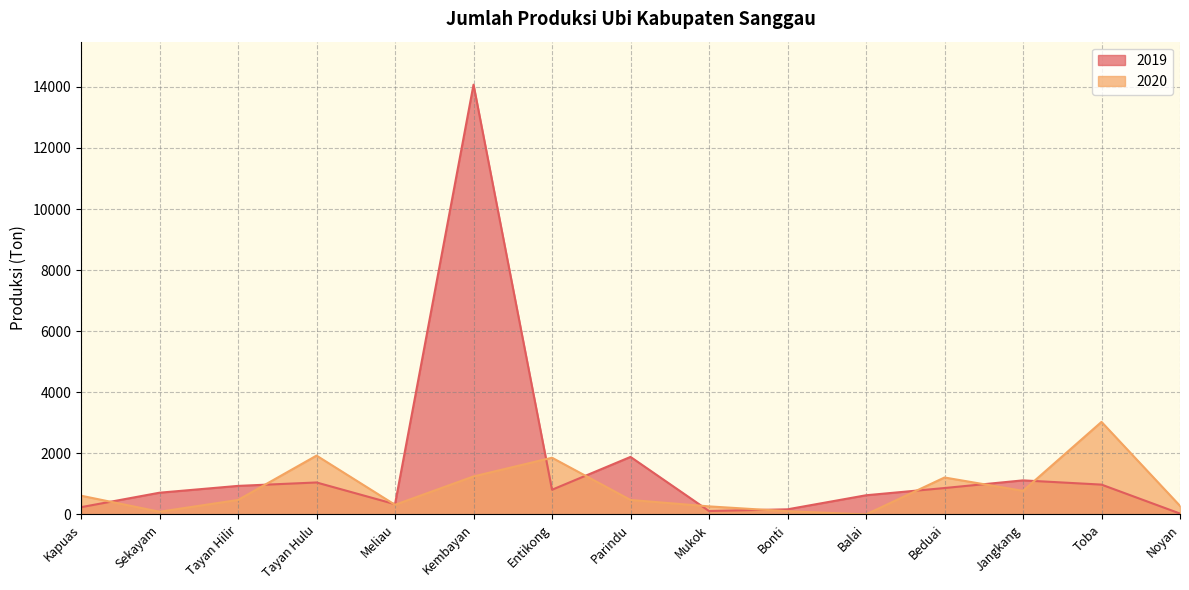

Is the value of 2019 at Sekayam greater than the value of 2020 at Meliau?

Yes